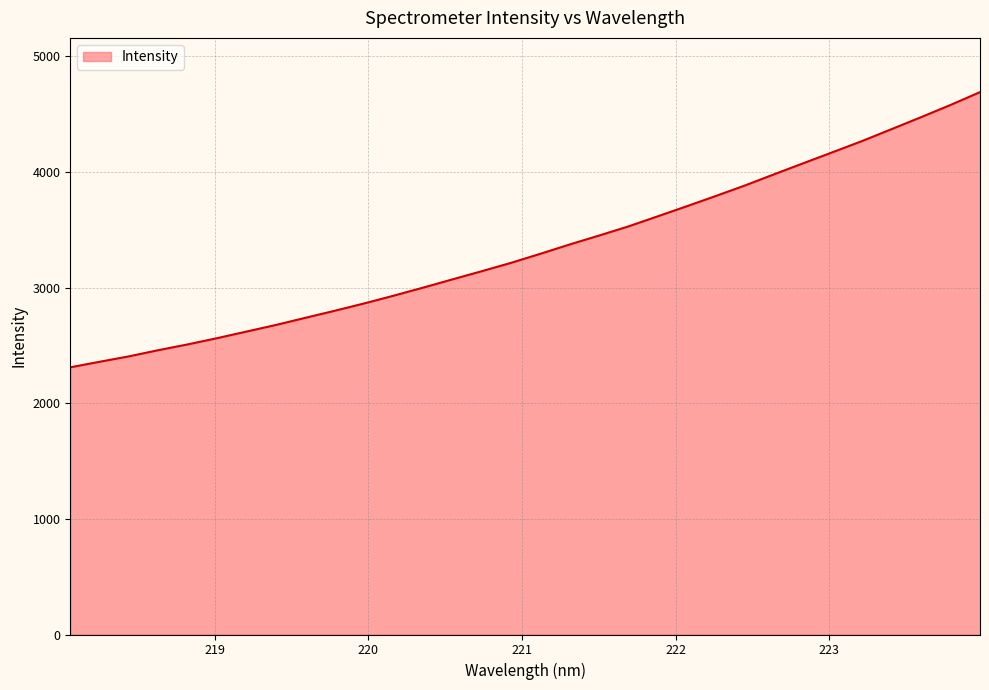

What is the difference between the maximum and minimum values?

2380.0